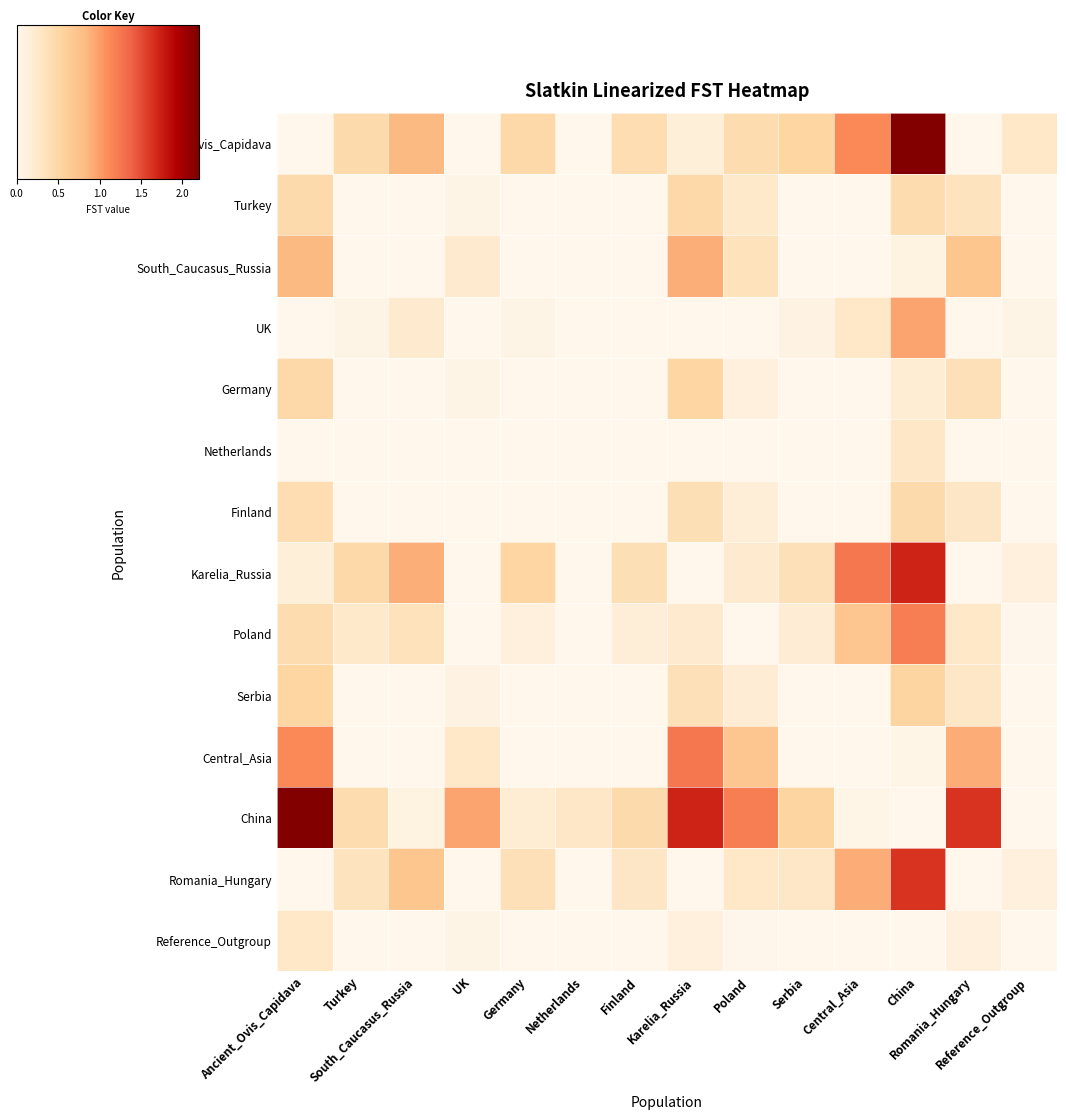

At how many categories does at least one series exceed 1?

6